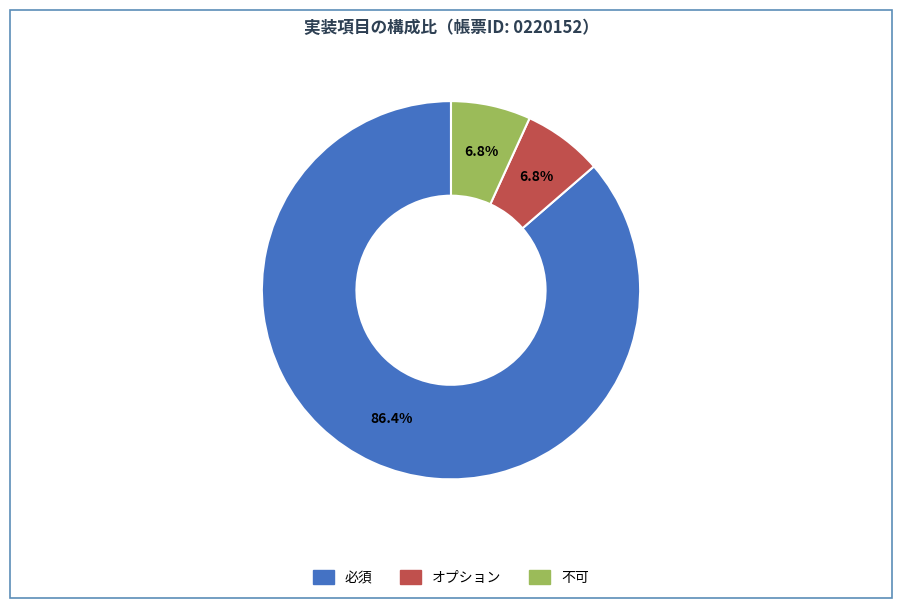

Count the number of slices in the pie.

3